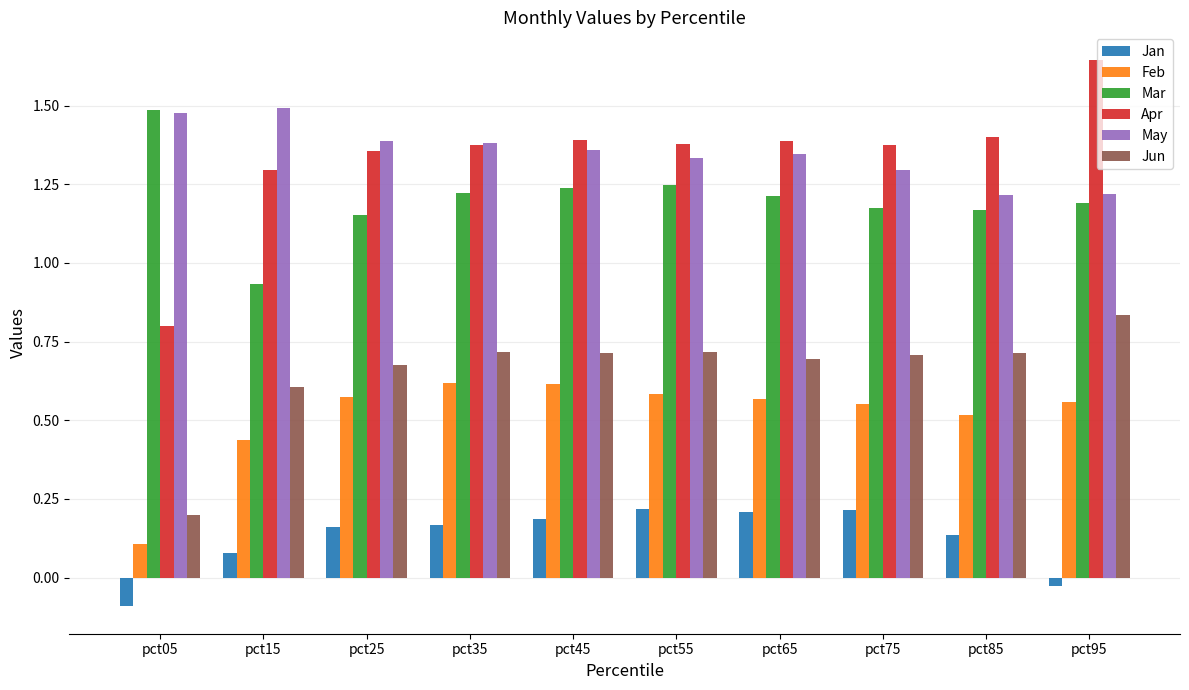

Is it true that Jun equals 0.8 at pct15?

False